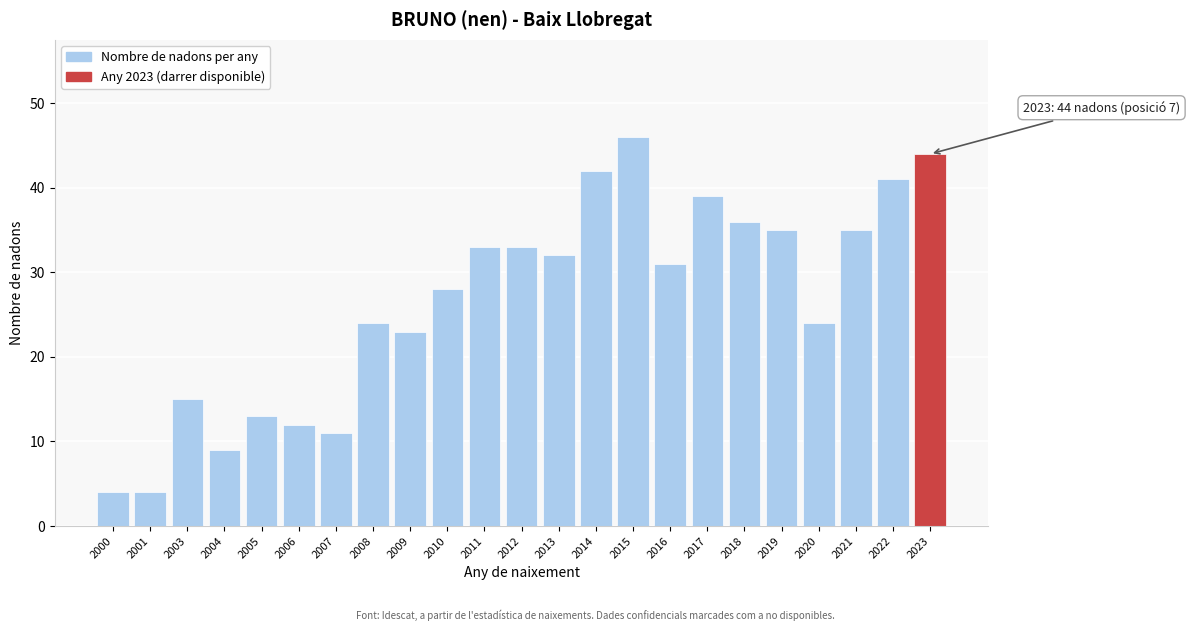

Reading right to left, list all the values displayed in this chart.

2023=44	2022=41	2021=35	2020=24	2019=35	2018=36	2017=39	2016=31	2015=46	2014=42	2013=32	2012=33	2011=33	2010=28	2009=23	2008=24	2007=11	2006=12	2005=13	2004=9	2003=15	2001=4	2000=4